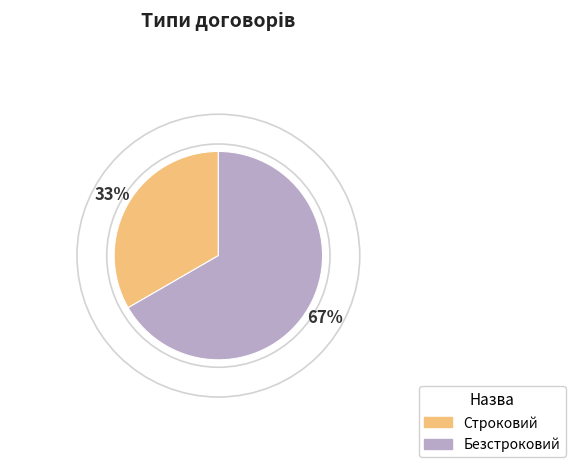

Is there any slice that represents more than half of the pie?

Yes